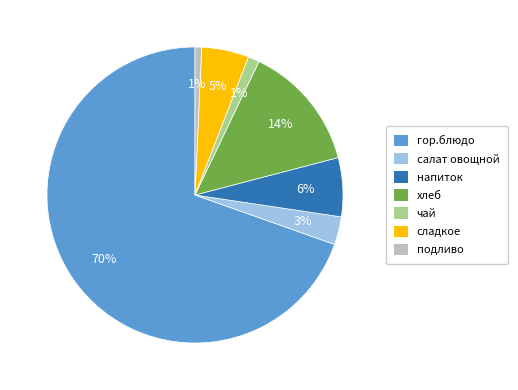

To the nearest percent, what is the average slice percentage?

14%